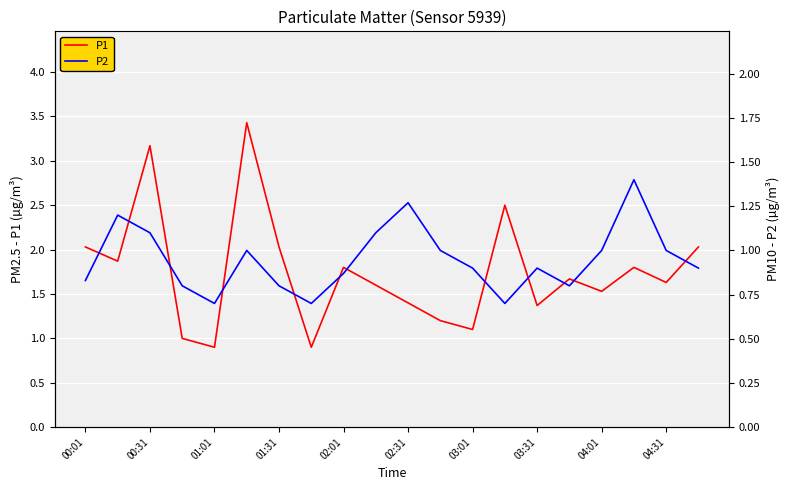

What value does the P1 series have at 02:01?

1.8